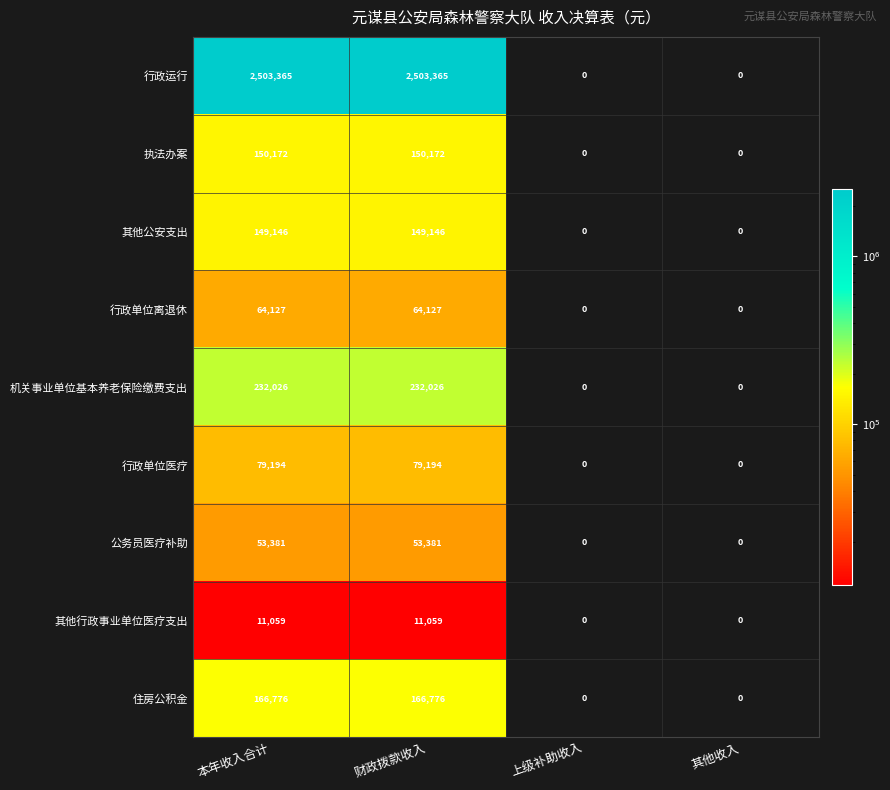

What is the average value of the 其他行政事业单位医疗支出 series?

5530